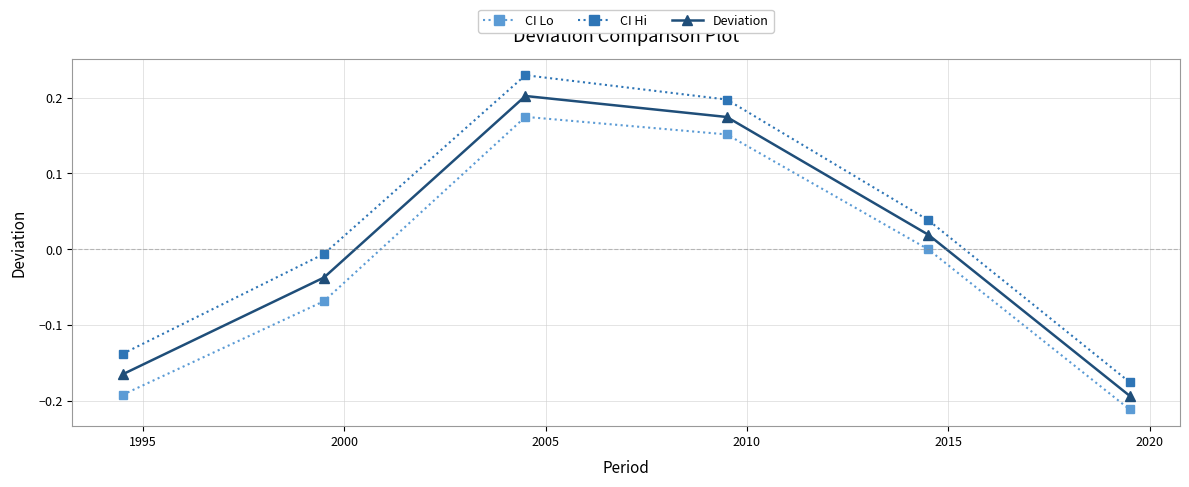

True or false: CI Lo and Deviation intersect in this chart.

False